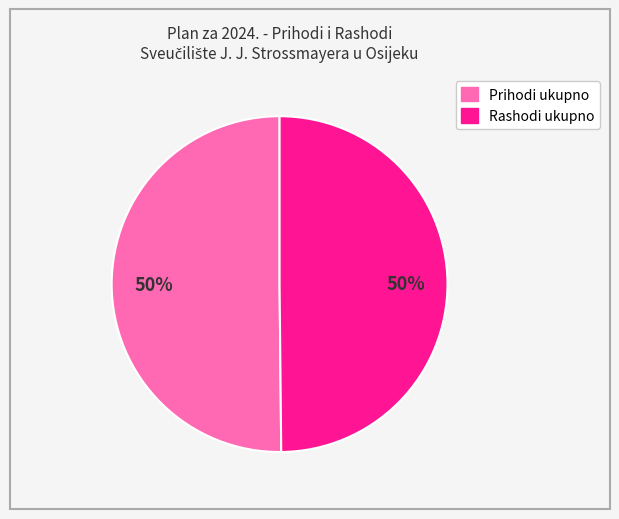

To the nearest percent, what is the average slice percentage?

50%